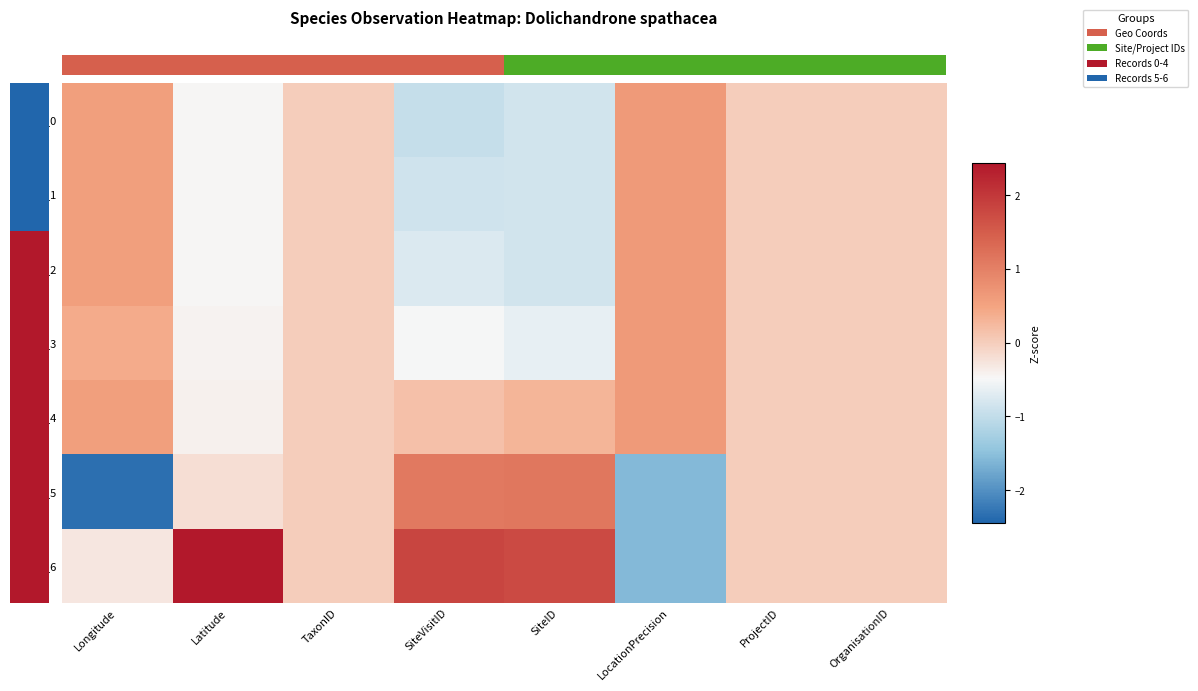

Which series changed the most between TaxonID and SiteVisitID?

ID_6